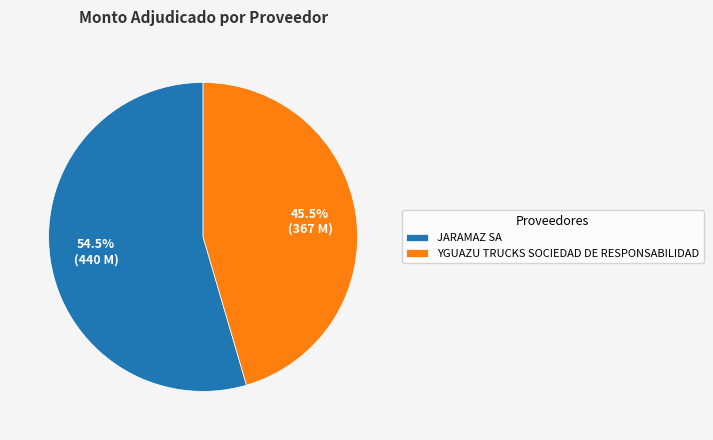

What is the largest slice in the pie chart?

JARAMAZ SA